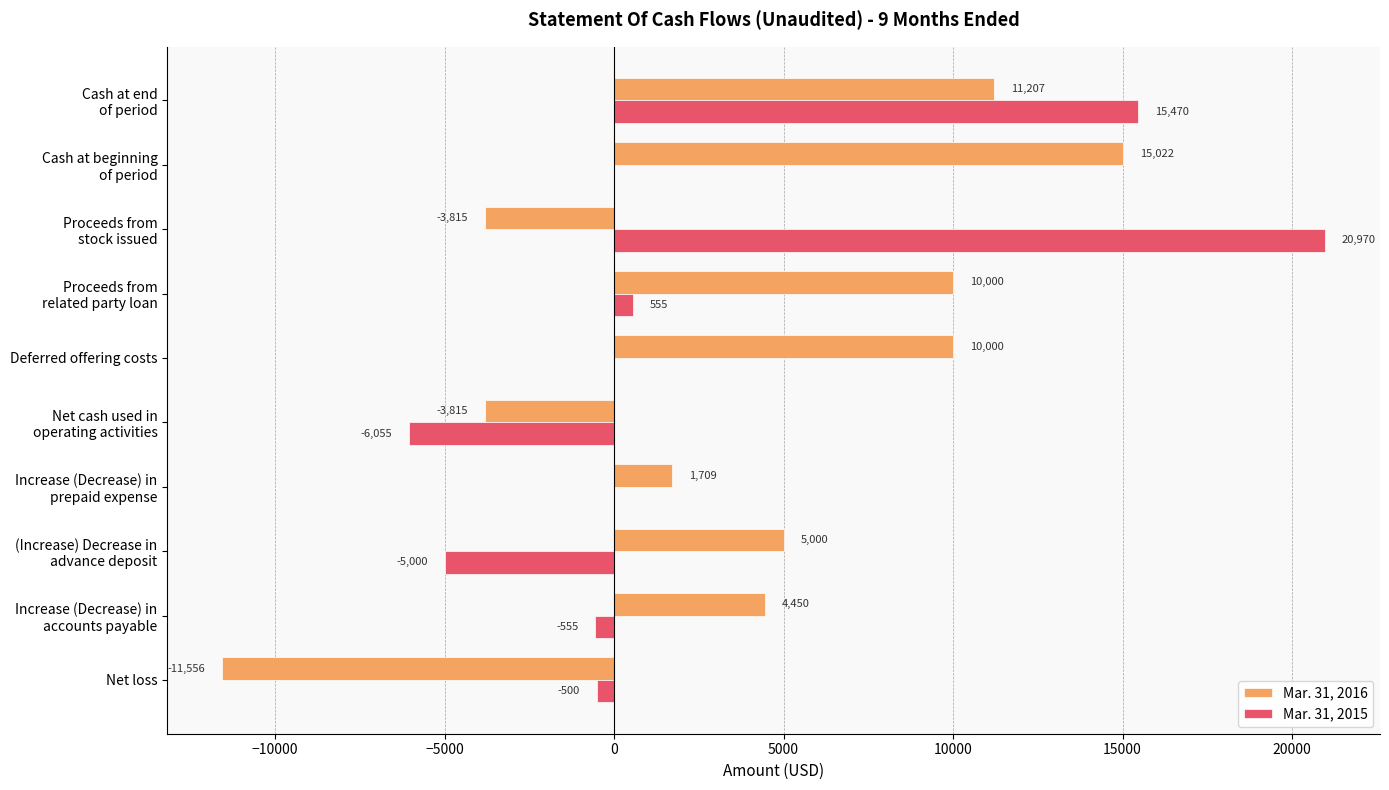

The value of Mar. 31, 2015 at Deferred offering costs is 0. True or false?

True